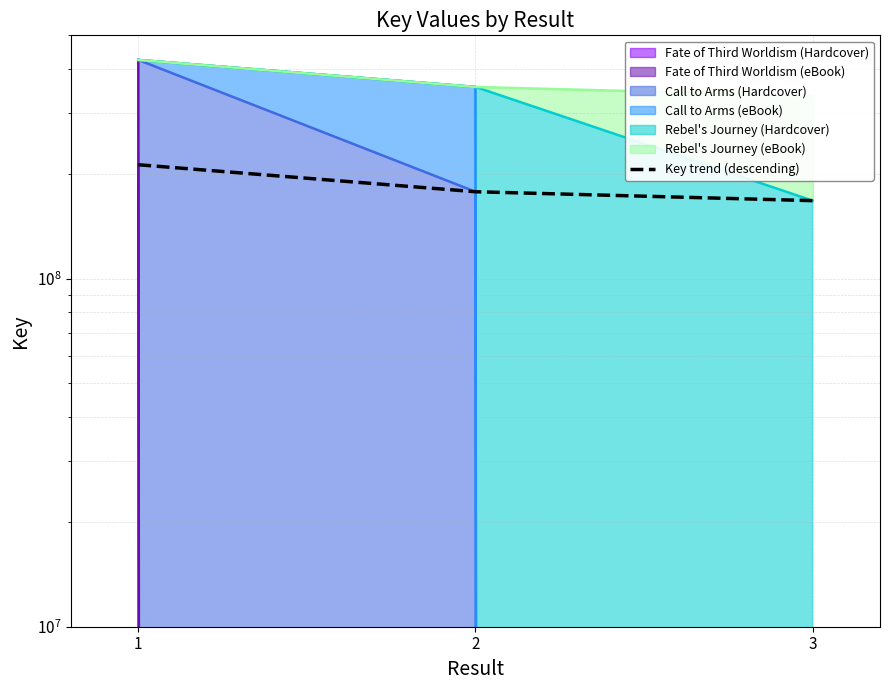

Reading right to left, extract all data points from this chart.

167517452	177679327	212421257